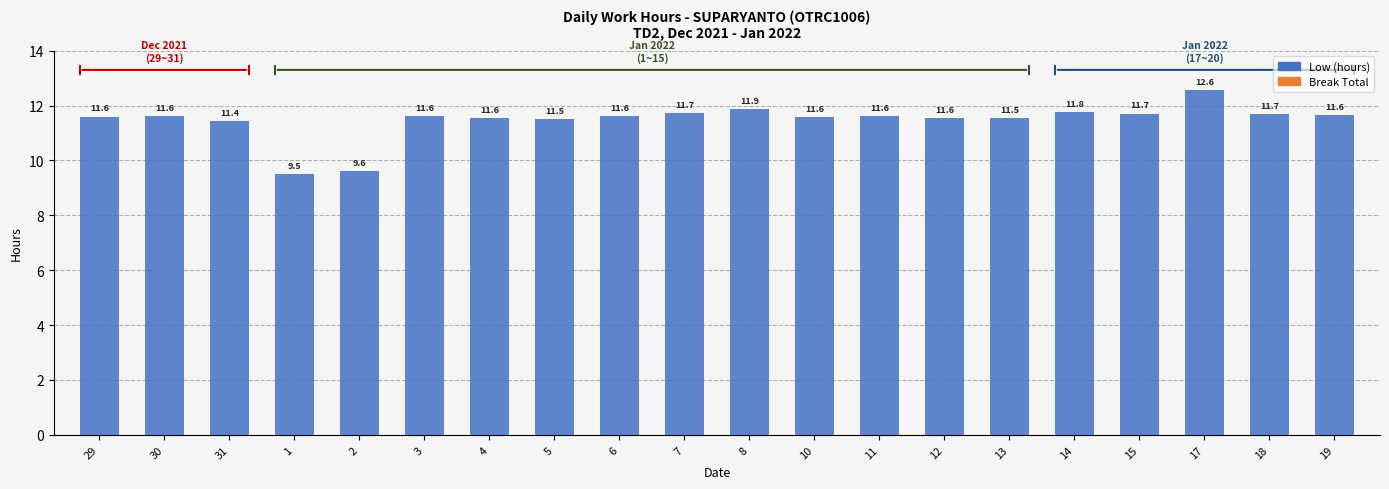

The chart shows a value of 17.0 at 14. True or false?

False